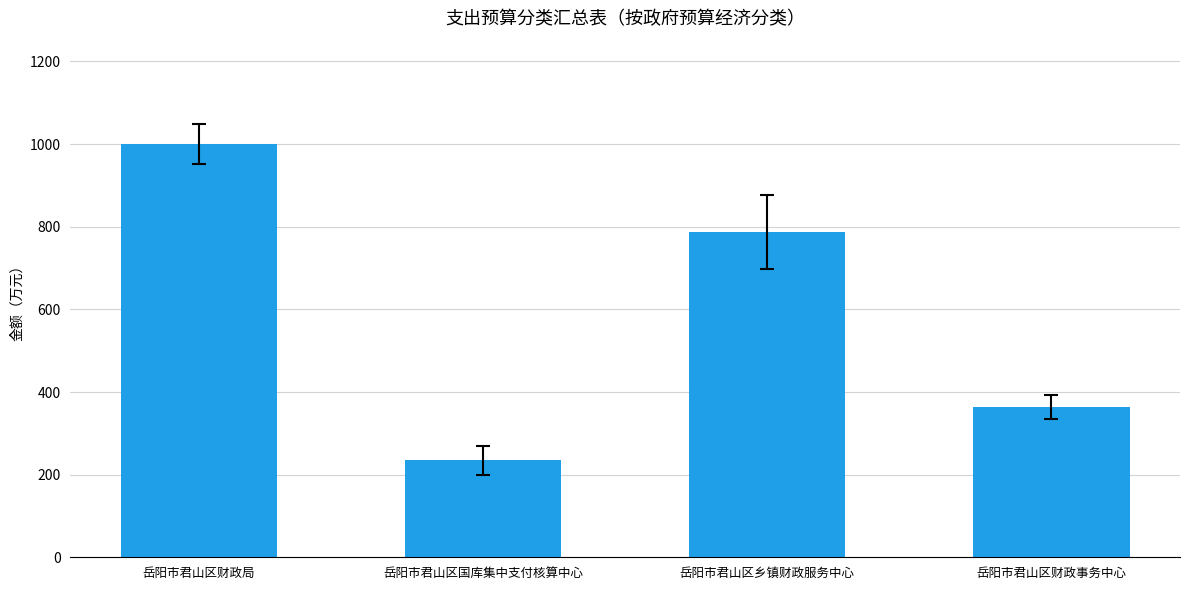

Does the chart contain any negative values?

No